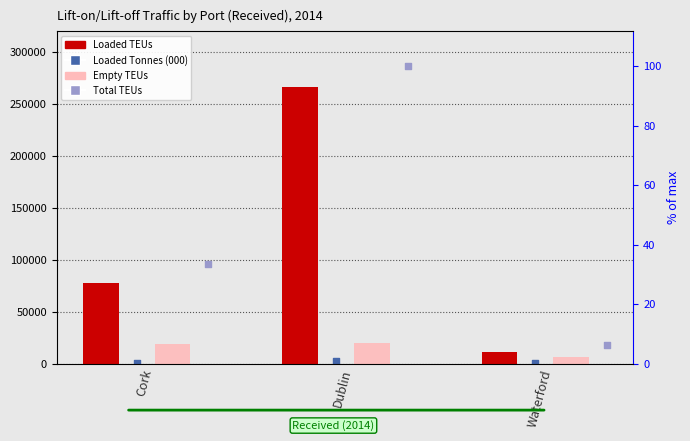

At how many categories does at least one series exceed 273546?

1